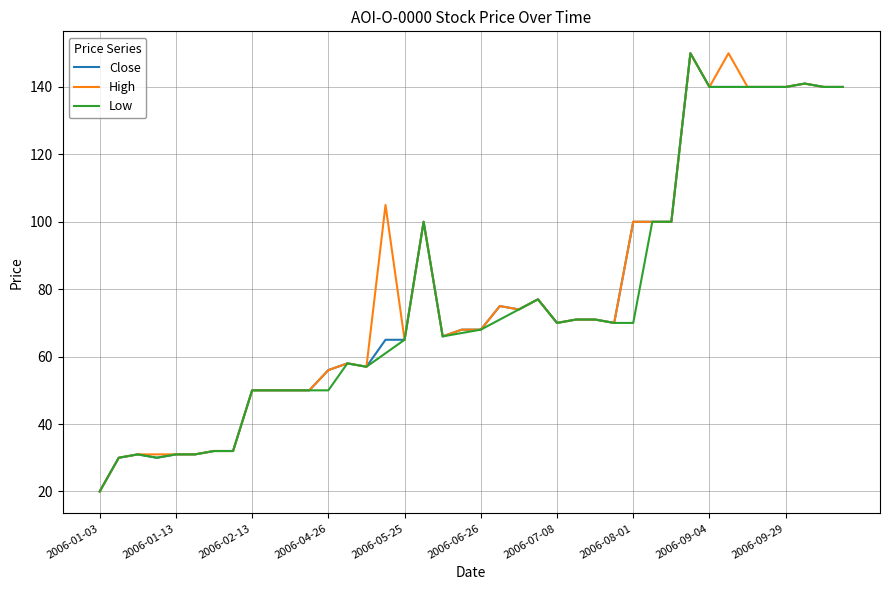

What is the smallest value displayed?

20